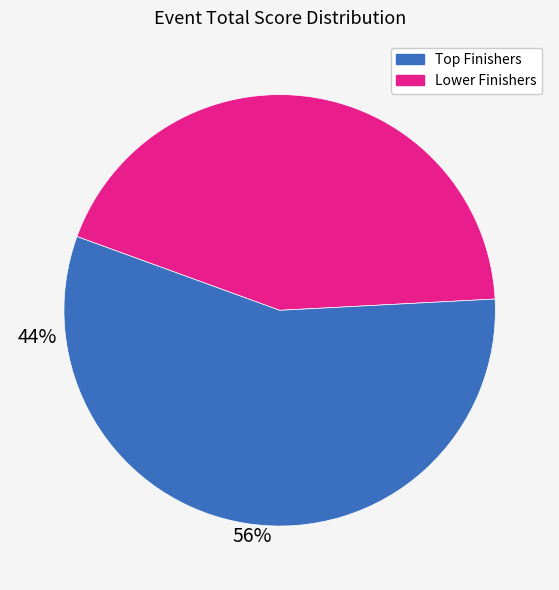

Is there any slice that represents more than half of the pie?

Yes